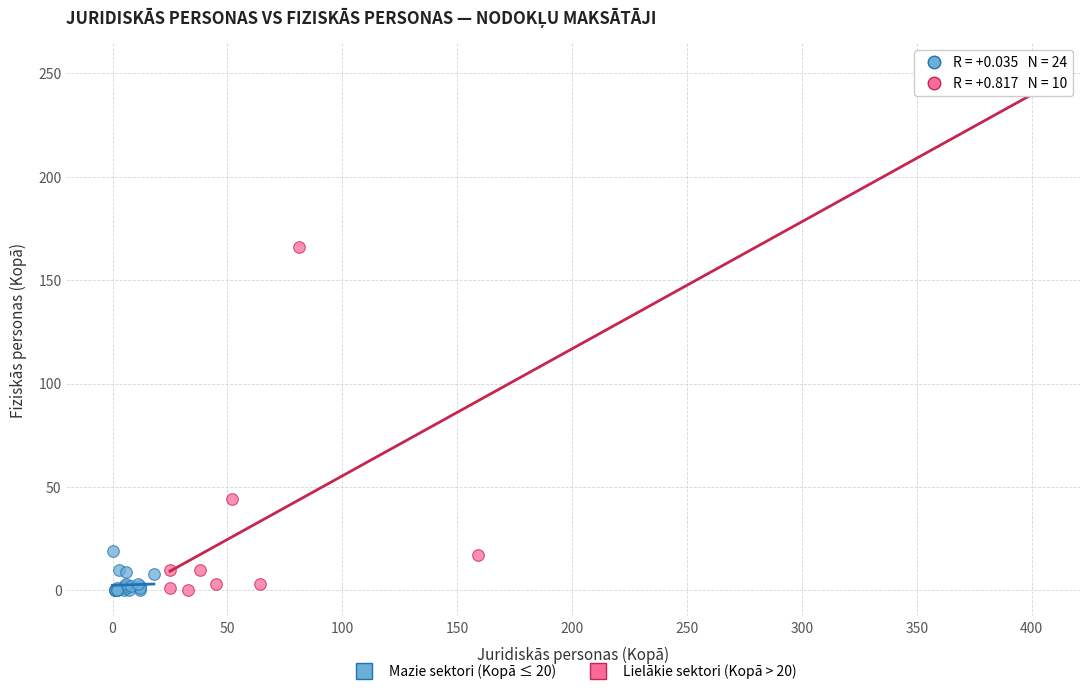

Which series has the widest spread of Y values?

Lielākie sektori (Kopā > 20)